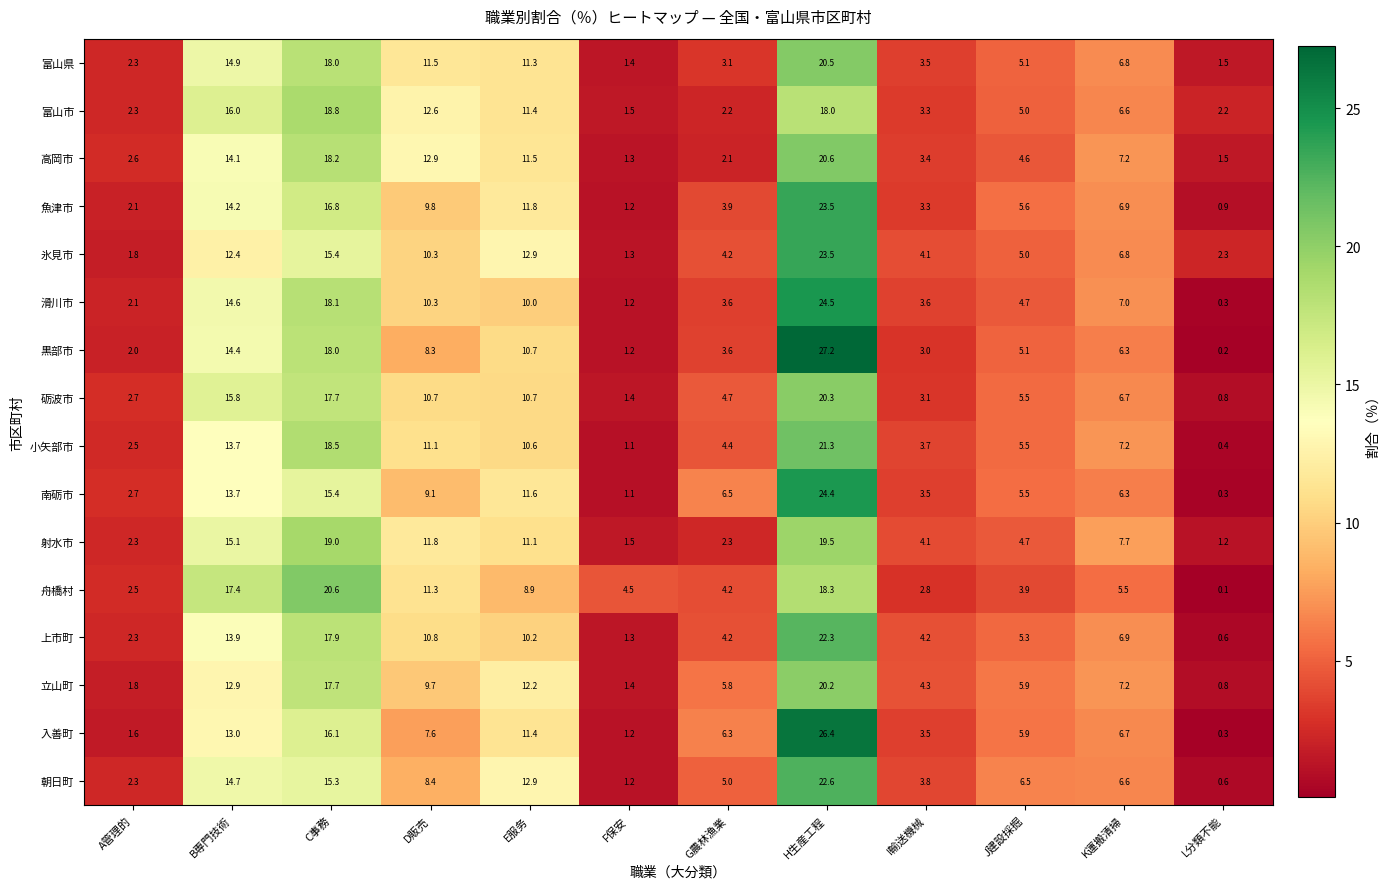

Where is 黒部市 nearest to the value 13?

B専門技術